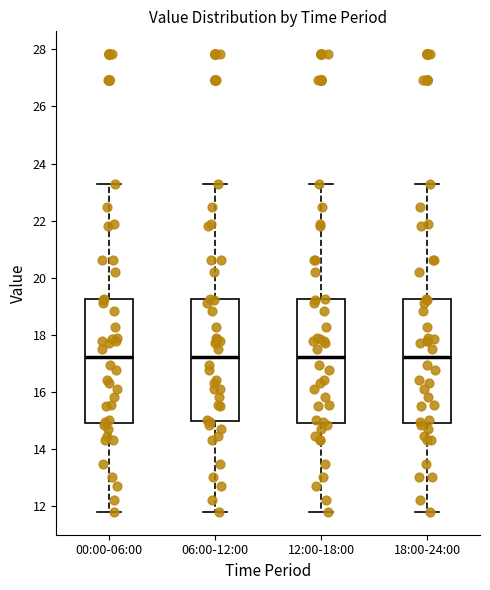

Reading left to right, transcribe this box plot: for each box, give where its median line is, the range the box spans, and where its two whiskers end, as read against the y-axis. The values are not printed on the chart, so give them approximately, as read against the axis.

00:00-06:00: median 17.2, box 15.0 to 19.2, whiskers 11.8 to 23.4
06:00-12:00: median 17.2, box 15.0 to 19.2, whiskers 11.8 to 23.4
12:00-18:00: median 17.2, box 15.0 to 19.2, whiskers 11.8 to 23.4
18:00-24:00: median 17.2, box 15.0 to 19.2, whiskers 11.8 to 23.4